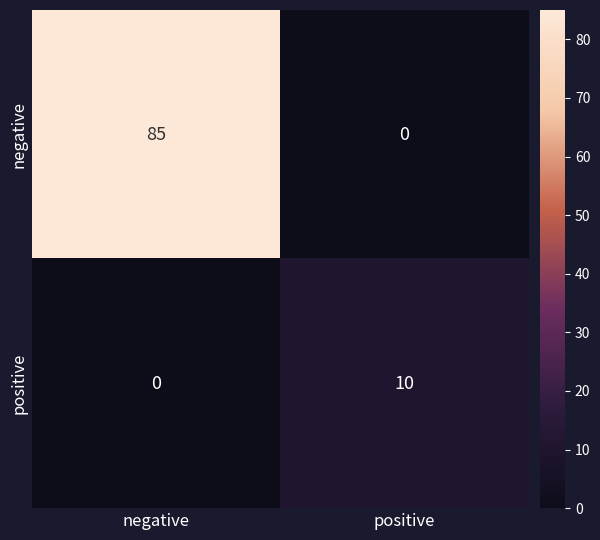

How many positive values does the positive series have?

1